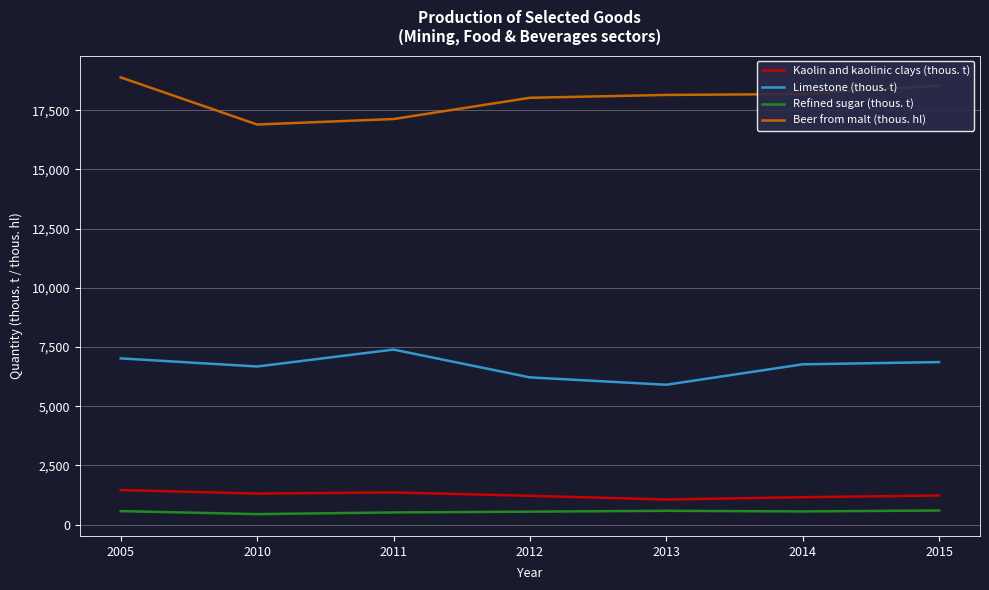

The value of Refined sugar (thous. t) at 2005 is 573.0. True or false?

True